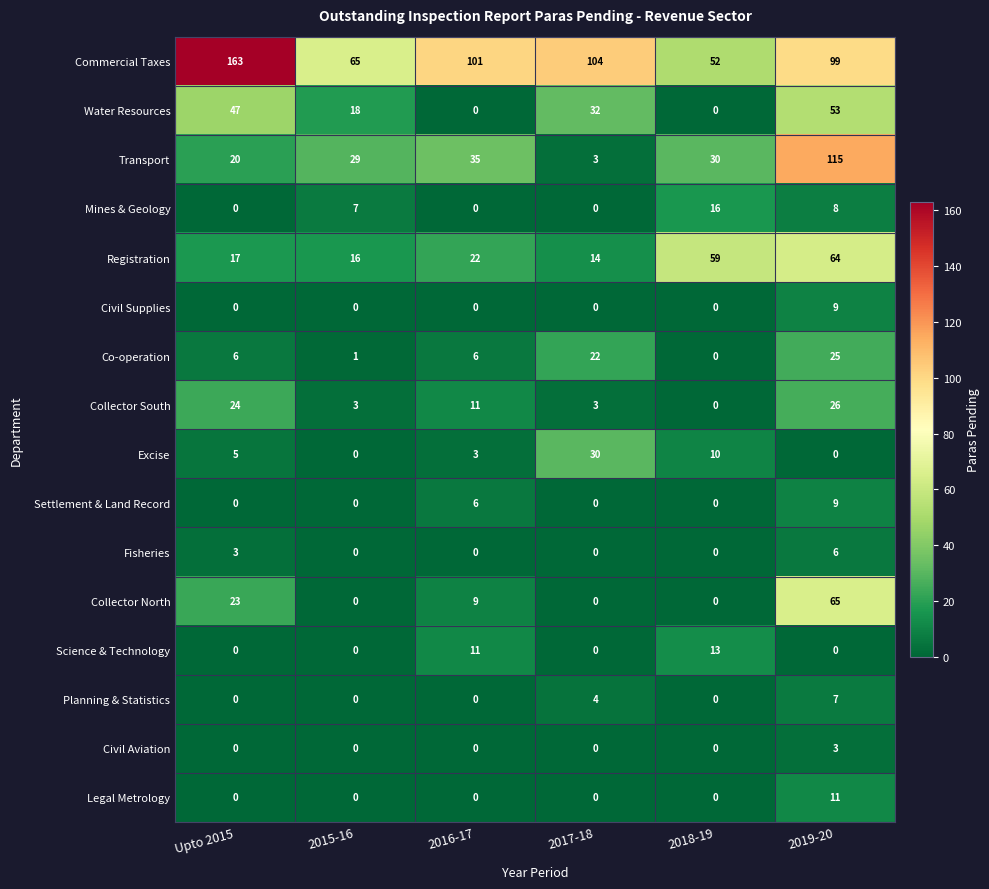

What is the approximate value of Commercial Taxes at Upto 2015, to the nearest 50?

150